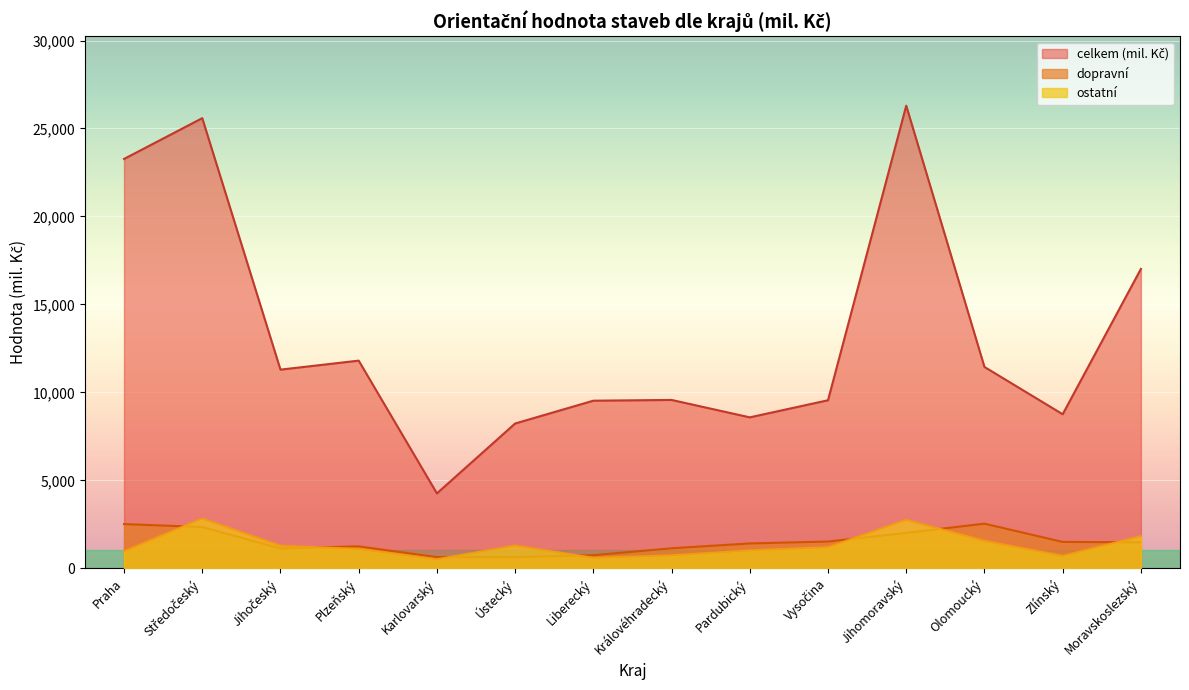

The value of celkem (mil. Kč) at Moravskoslezský is 17017. True or false?

True